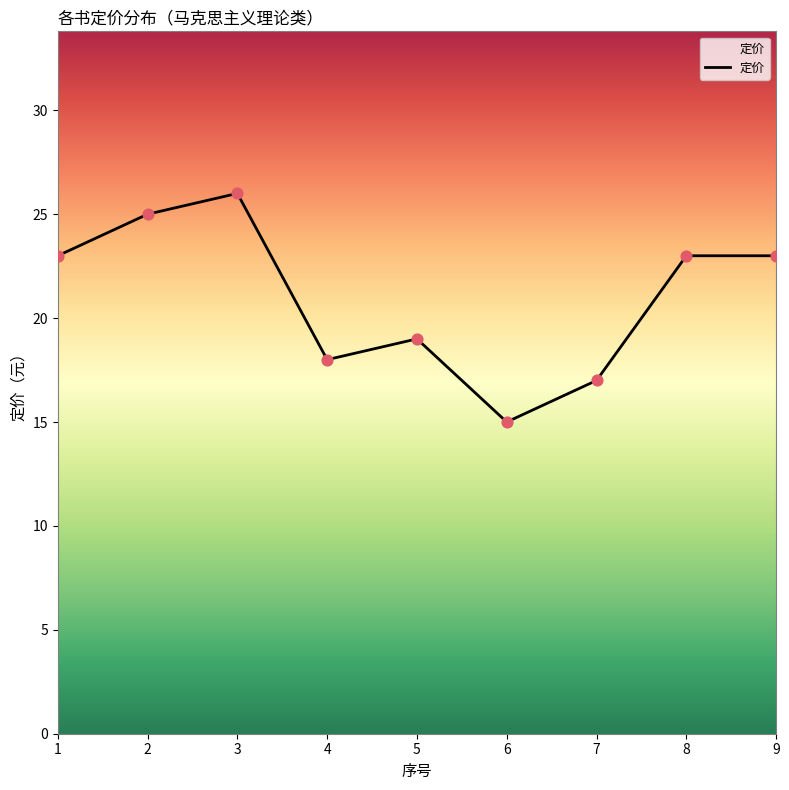

Which has a higher value, 3 or 2?

3